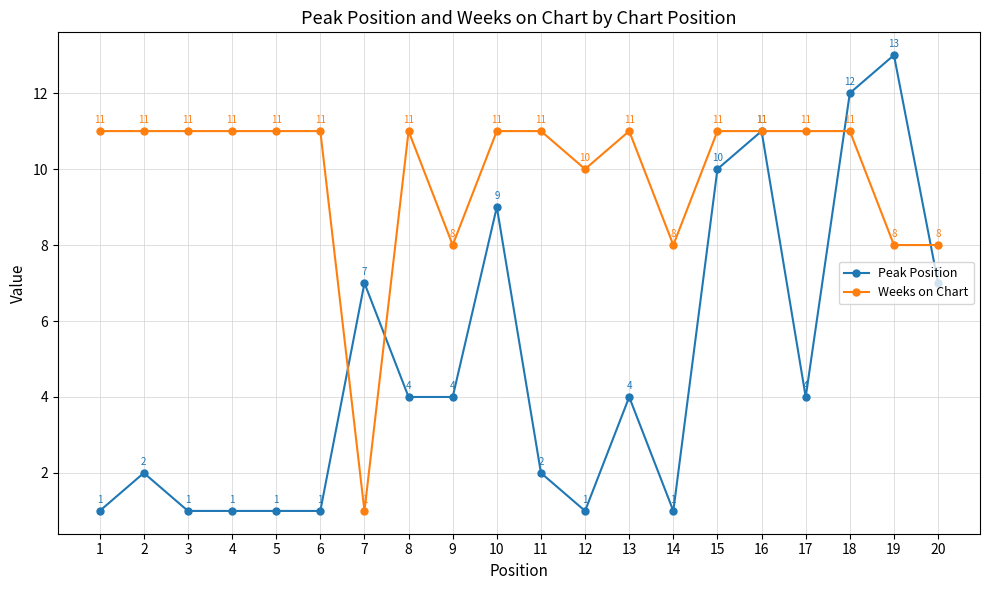

Read the Weeks on Chart value at 17, to the nearest 10.

10